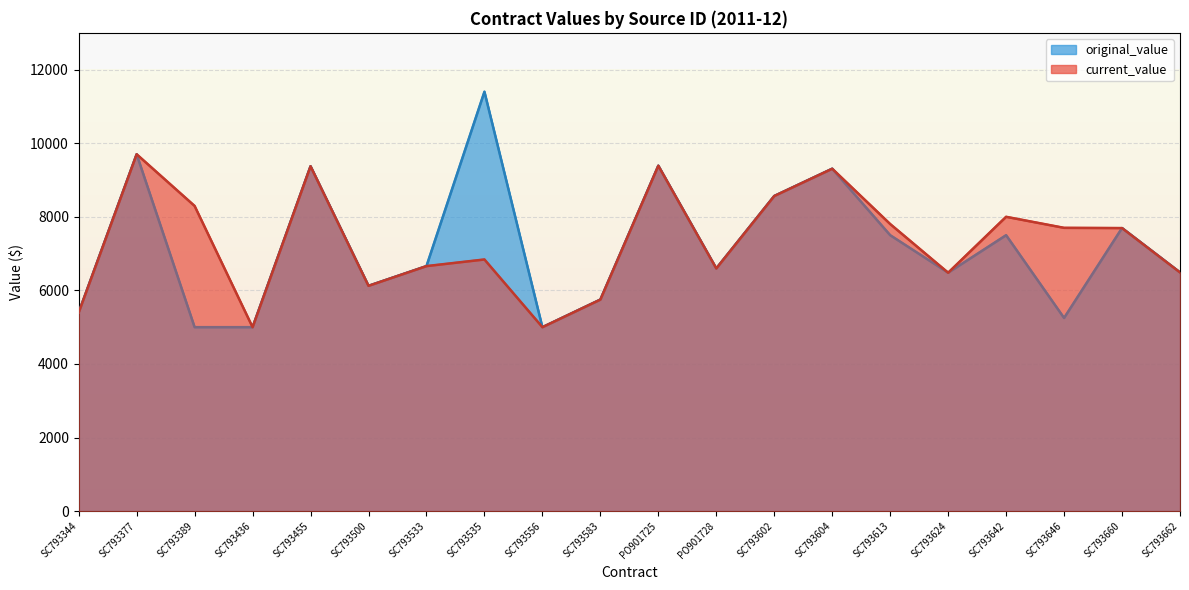

How many lines are shown in the chart?

2